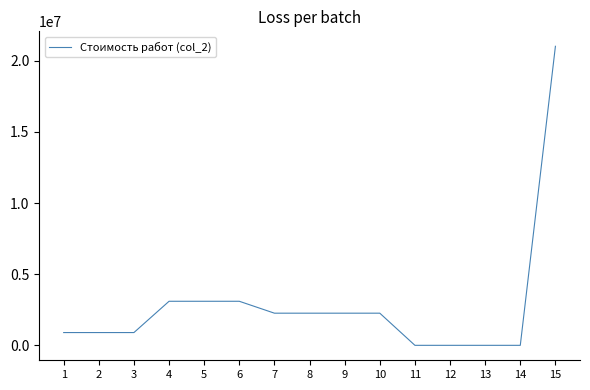

The value at 15 is 7206979.8. True or false?

False